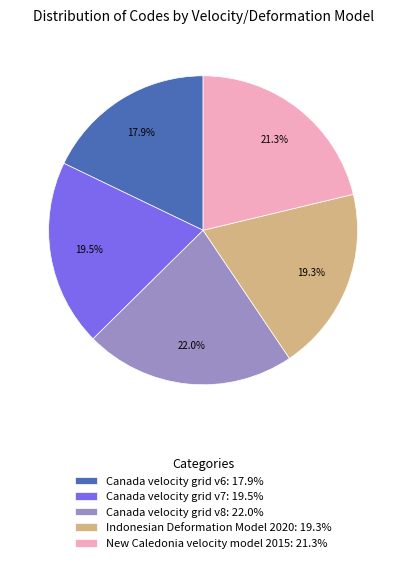

Is Canada velocity grid v8 the majority of the pie?

No